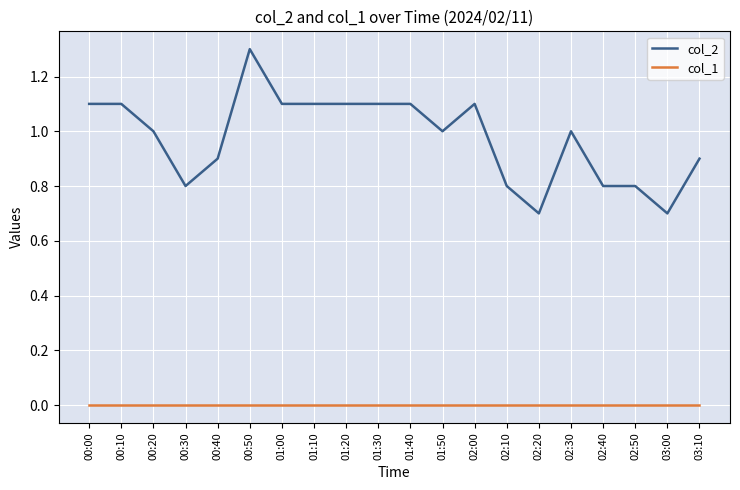

Does the chart have visible grid lines?

Yes